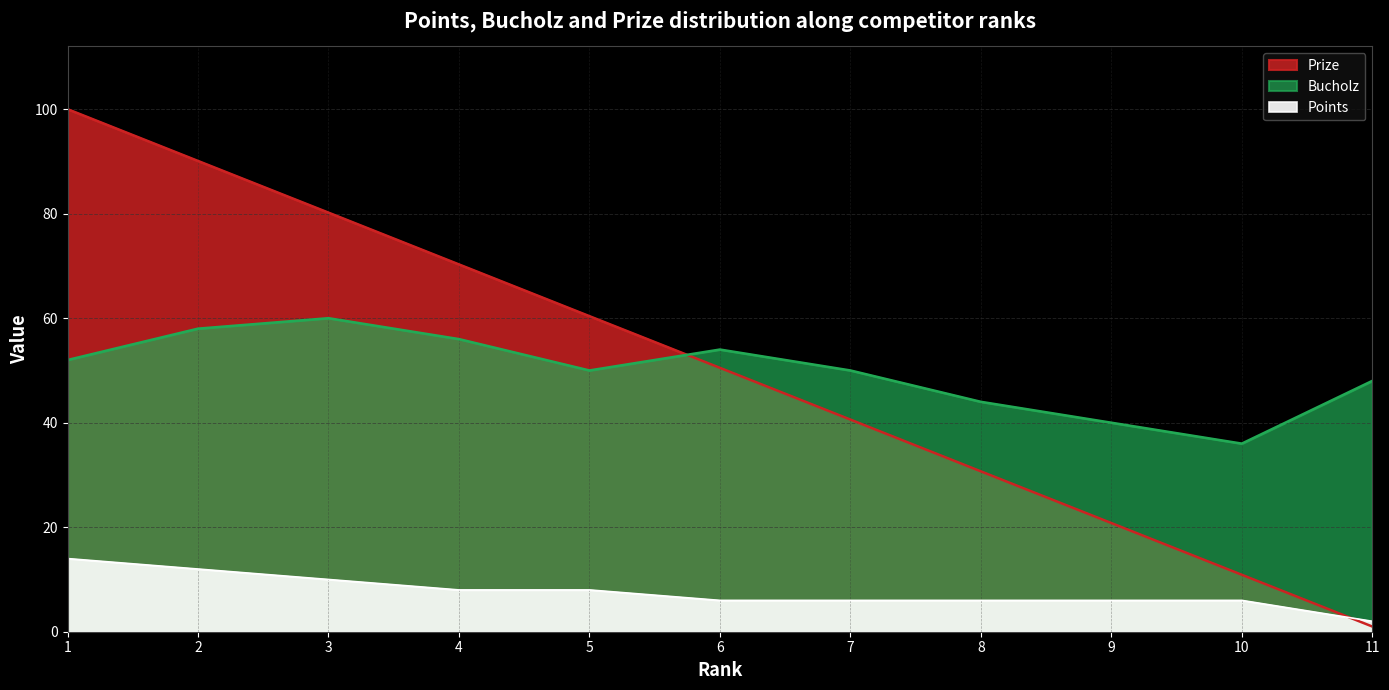

Reading right to left, list all the values displayed in this chart.

Prize: 1.0	10.9	20.8	30.7	40.6	50.5	60.4	70.3	80.2	90.1	100.0
Bucholz: 48.0	36.0	40.0	44.0	50.0	54.0	50.0	56.0	60.0	58.0	52.0
Points: 2.0	6.0	6.0	6.0	6.0	6.0	8.0	8.0	10.0	12.0	14.0